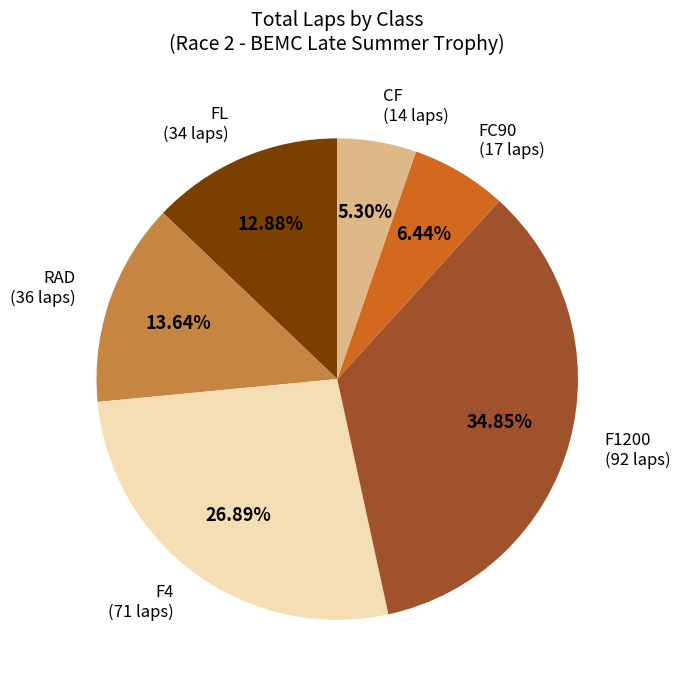

Is there any slice that represents more than half of the pie?

No